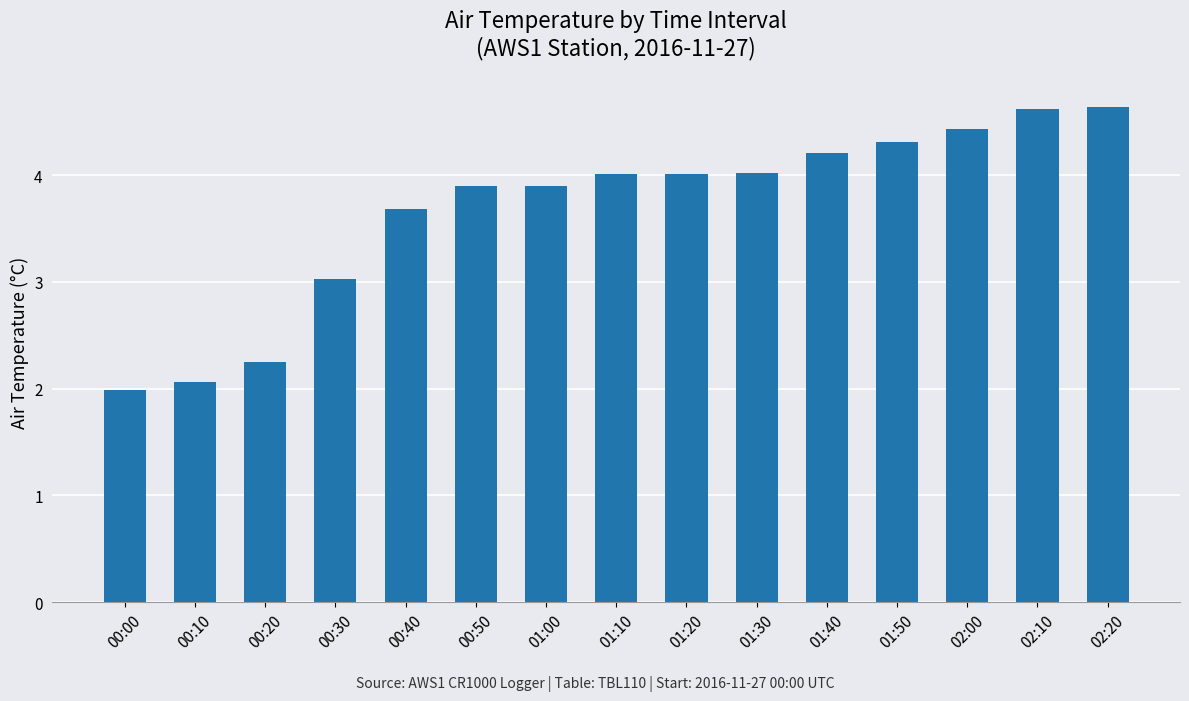

What is the label of the 2nd bar from the left?

00:10